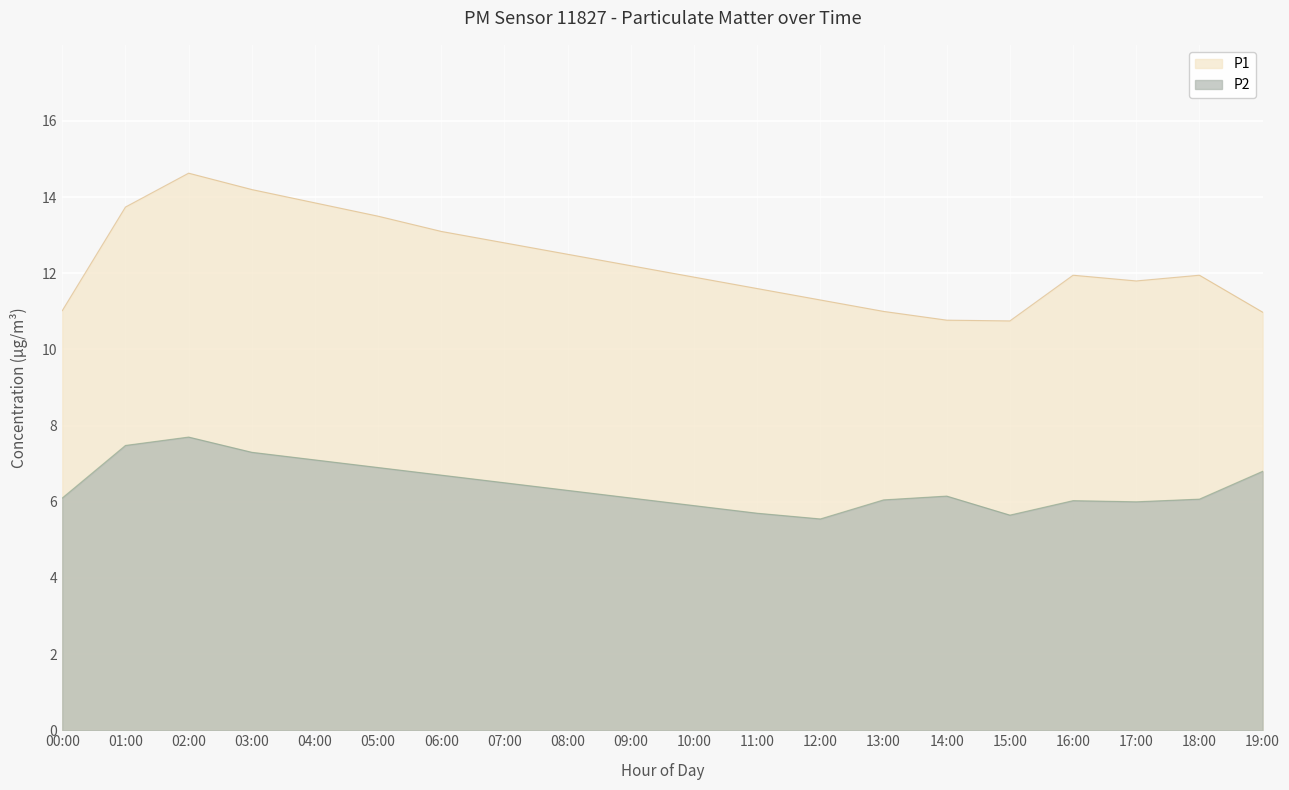

At which label does P1 first exceed 11?

00:00